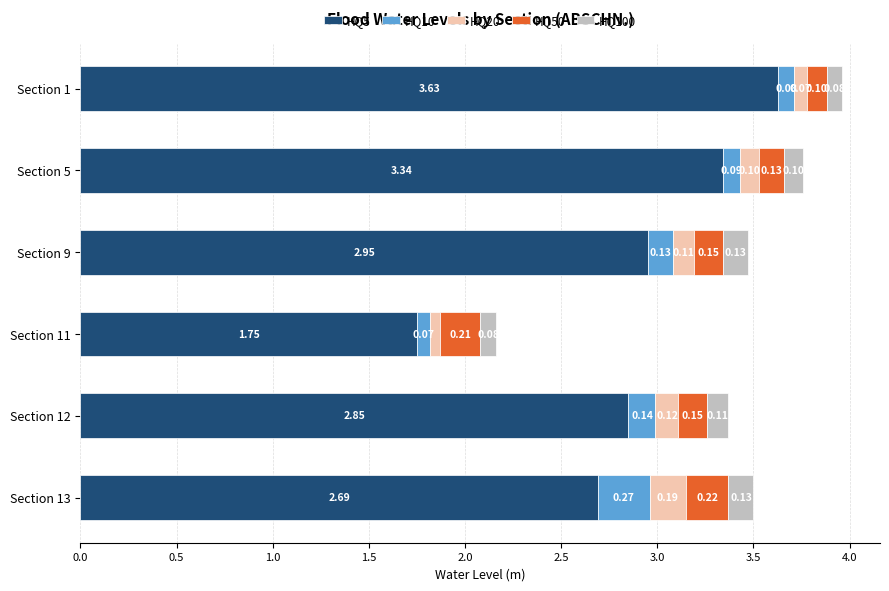

At which category is the sum across all series the highest?

Section 1